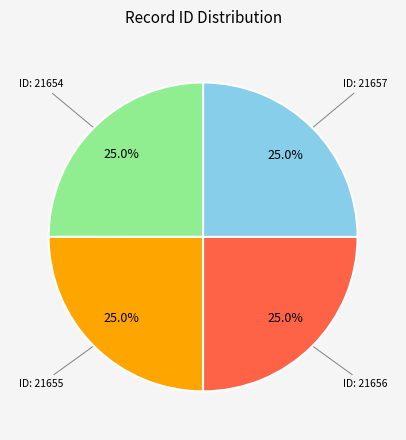

Is there any slice that represents more than half of the pie?

No